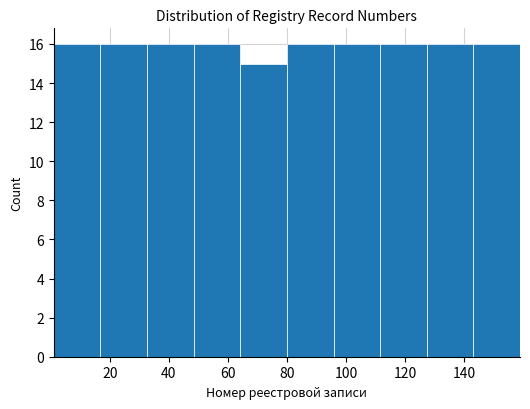

Reading left to right, transcribe this chart: for each bar, give the range it covers on the x-axis and its height. Neither the bar edges nor the heights are printed on the chart, so give them approximately, as read against the axes.

1.0 to 16.8: 16
16.8 to 32.6: 16
32.6 to 48.4: 16
48.4 to 64.2: 16
64.2 to 80.0: 15
80.0 to 95.8: 16
95.8 to 111.6: 16
111.6 to 127.4: 16
127.4 to 143.2: 16
143.2 to 159.0: 16